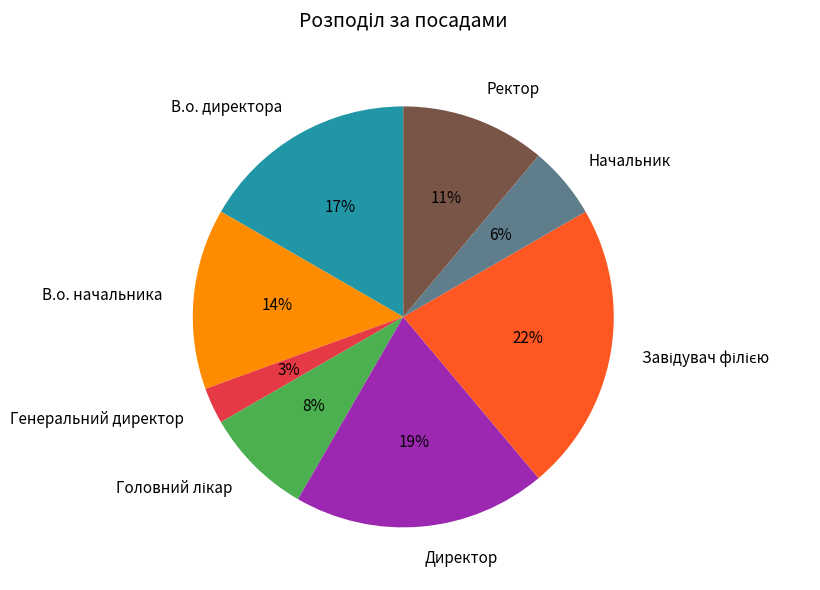

Does any single category account for the majority?

No